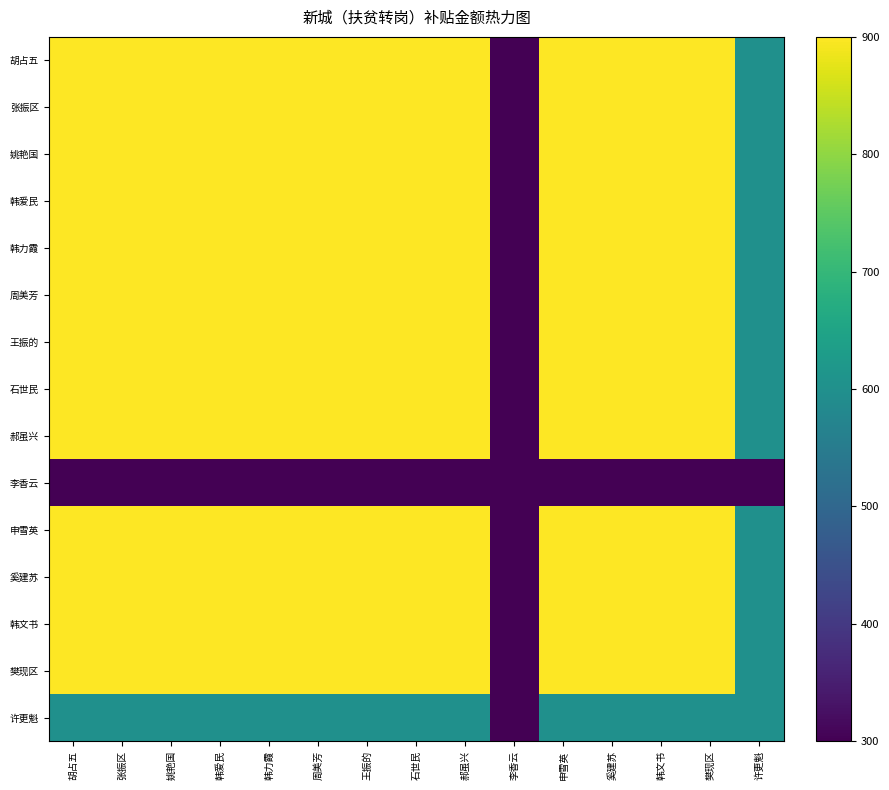

Which series has the largest total across all categories?

胡占五